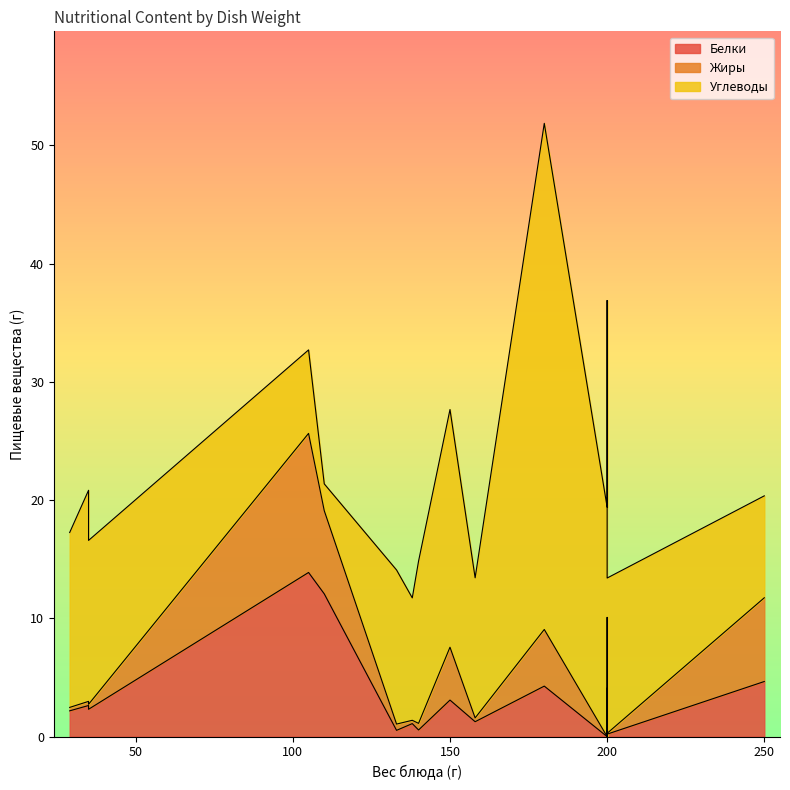

At 150, list the series in order from smallest to largest.

Белки, Жиры, Углеводы